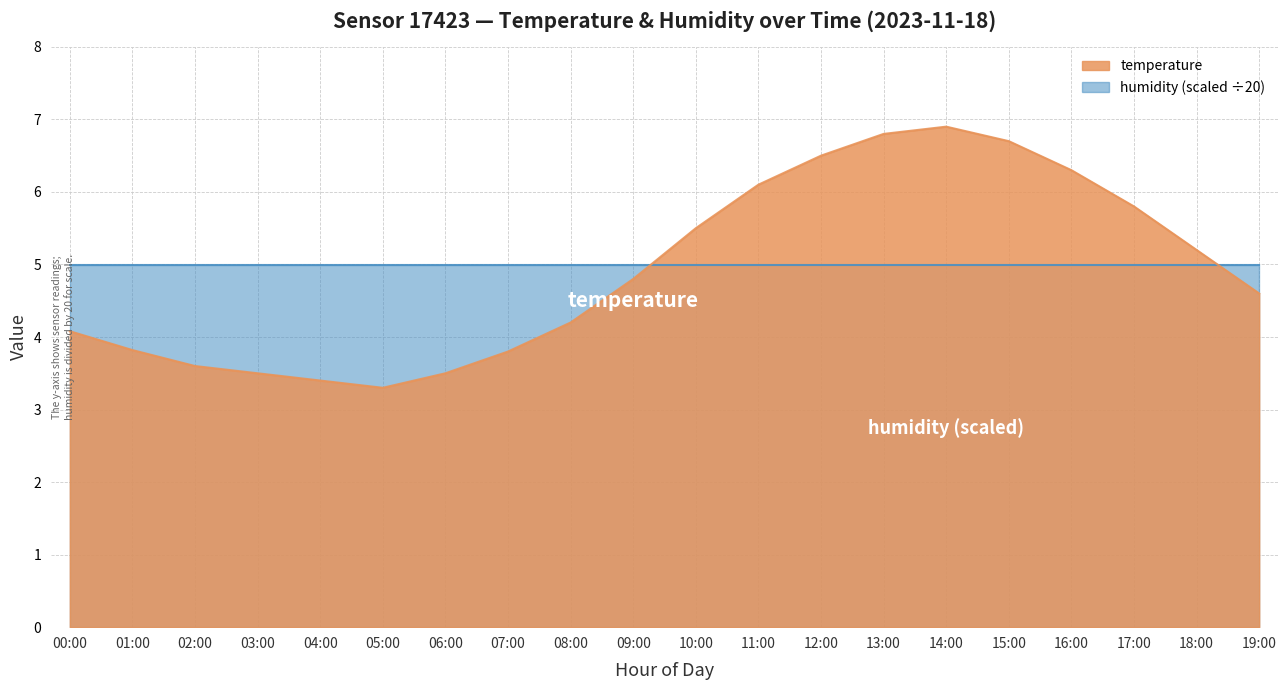

Is it true that the value at 08:00 is 5.5?

False